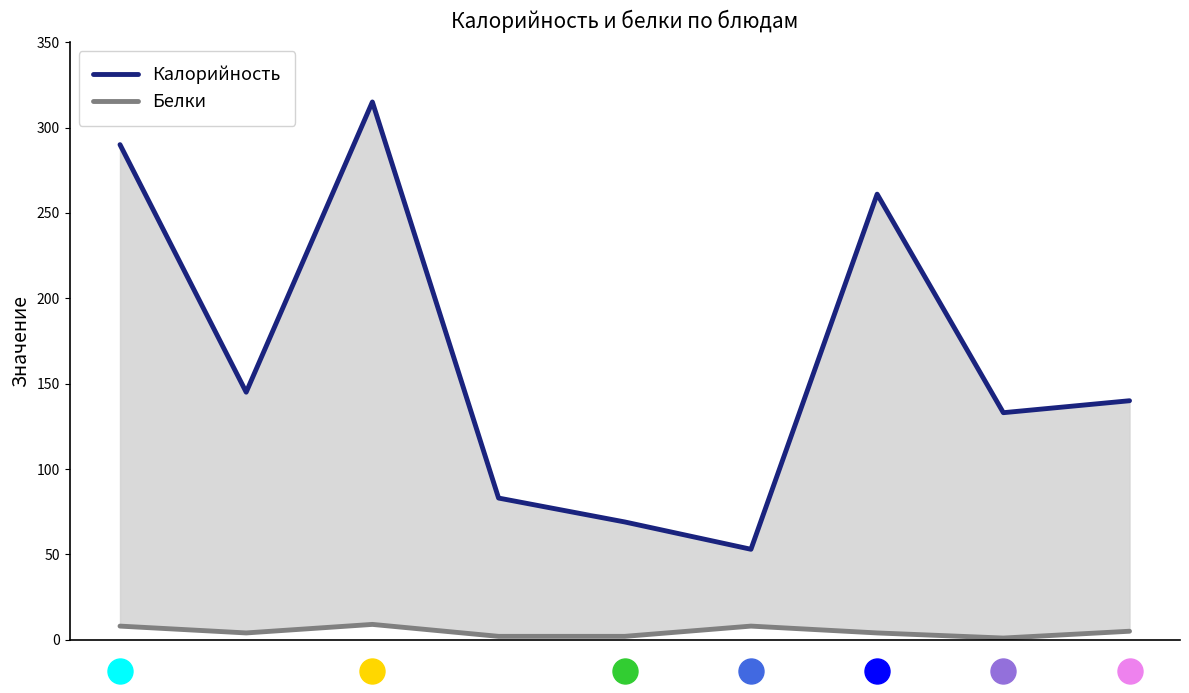

What is the lowest value of the Калорийность series?

53